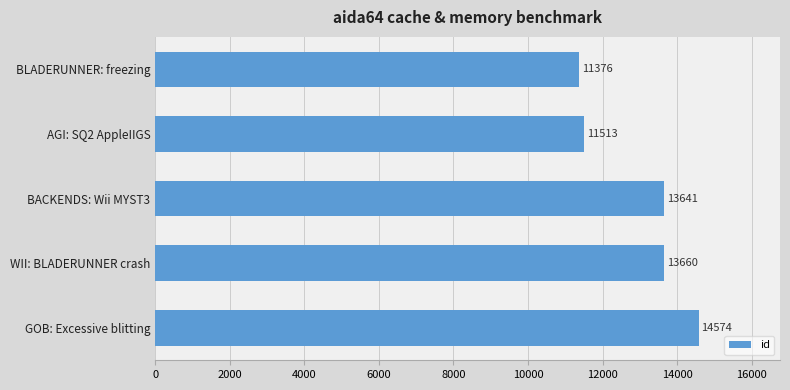

What is the sum of all values?

64764